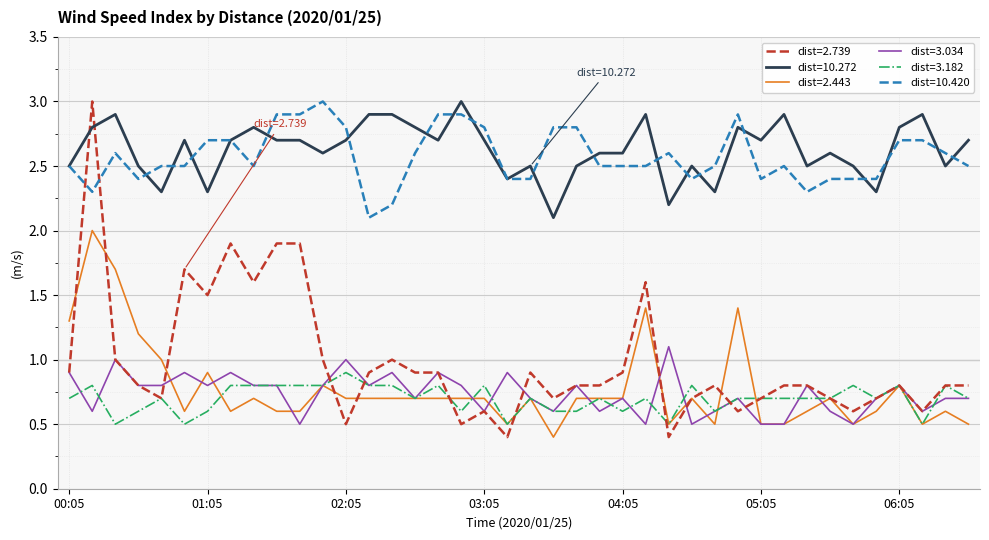

What is the maximum value for dist=10.420?

3.0